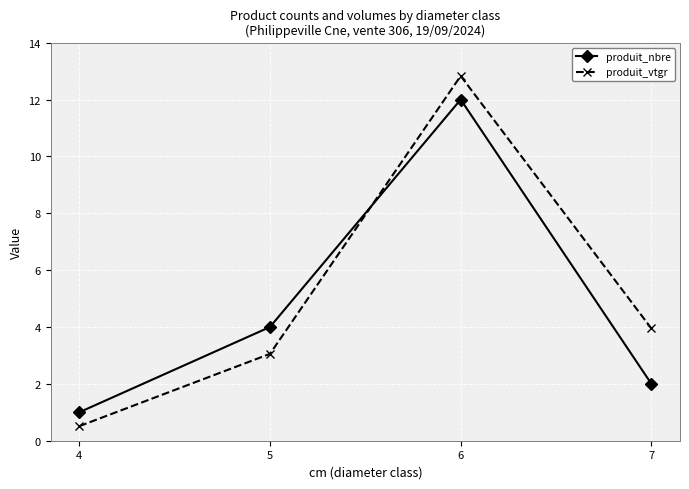

Where is the first local maximum for produit_vtgr?

6